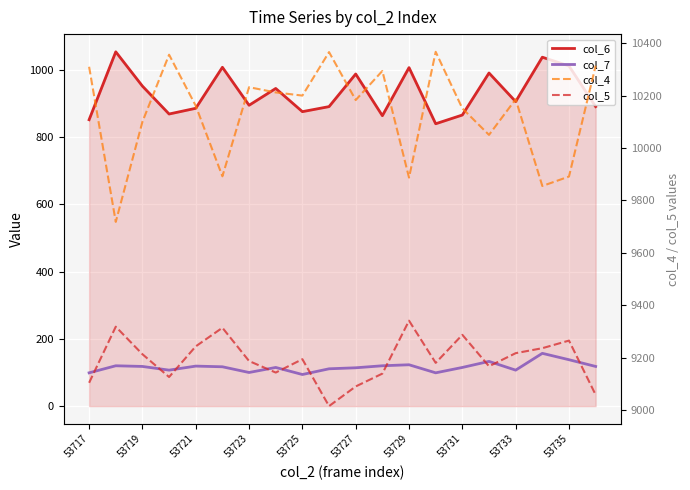

What are all the series names shown in the legend?

col_6, col_7, col_4, col_5